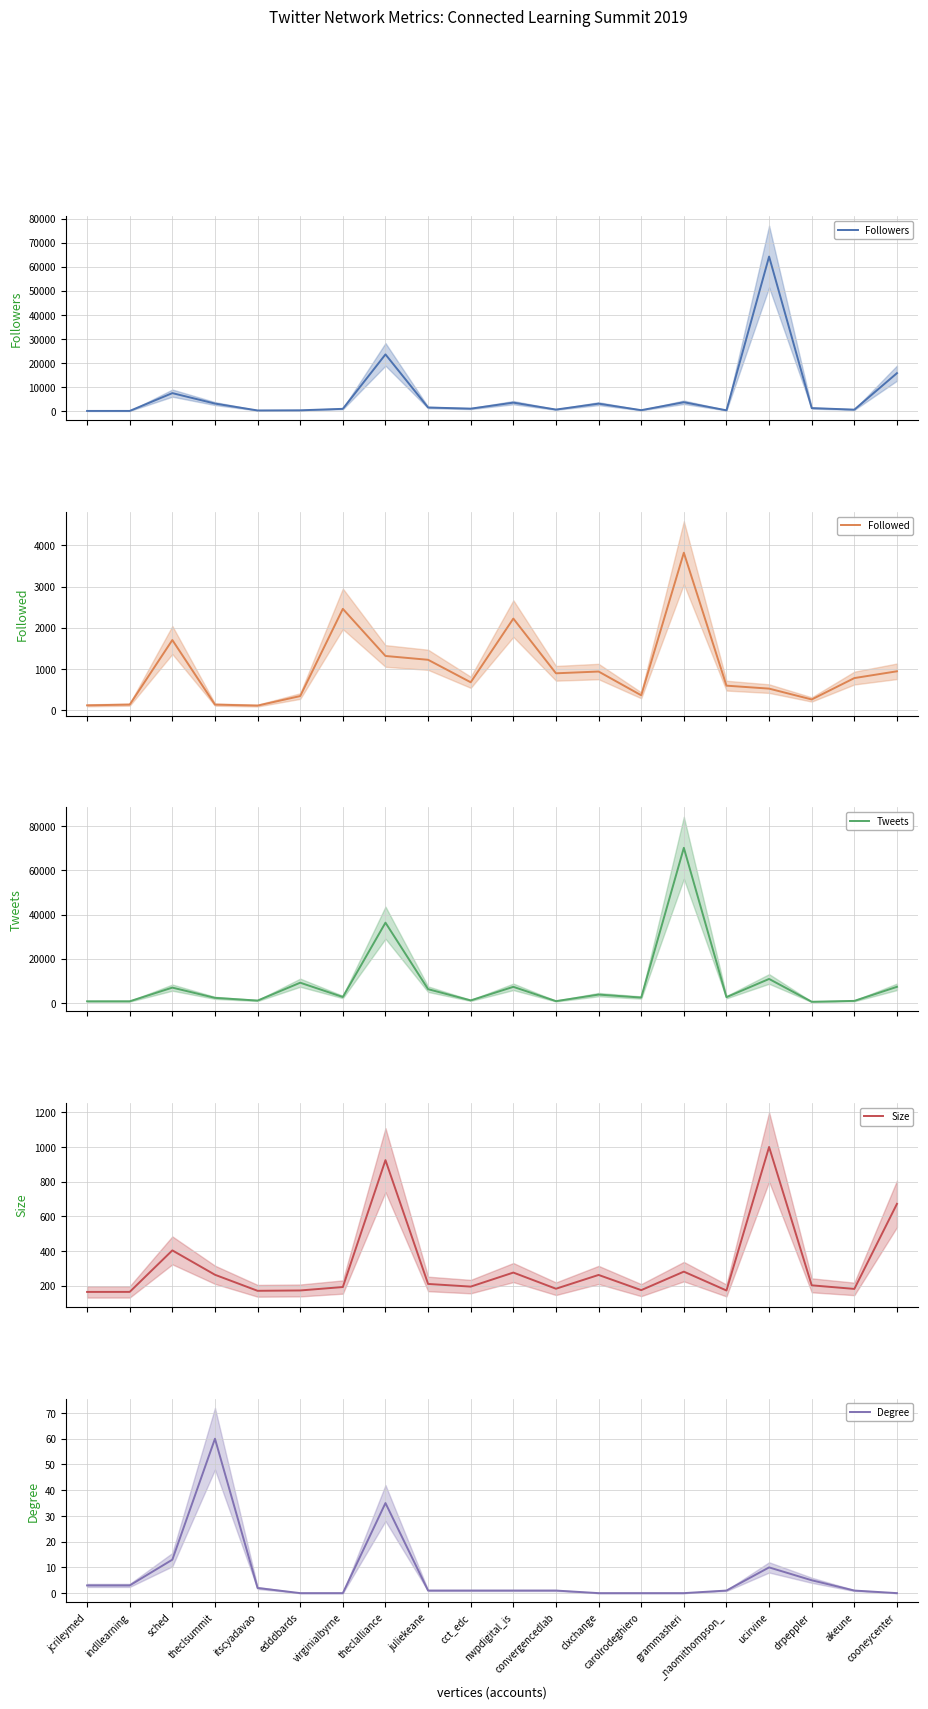

Which series changed the most between virginialbyrne and nwpdigital_is?

Tweets